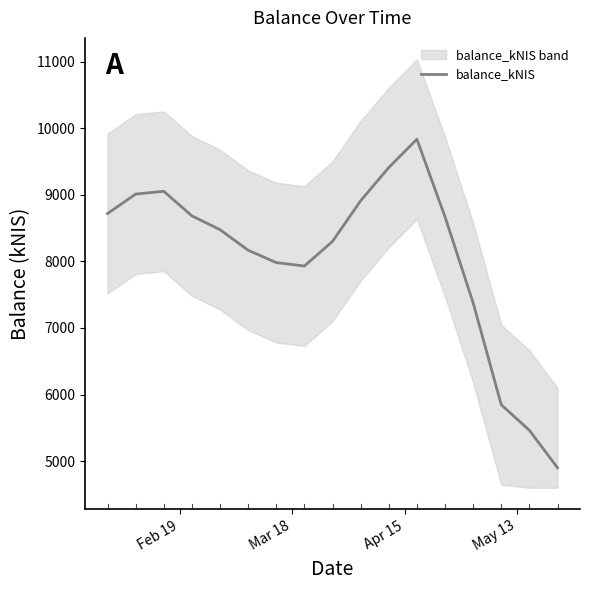

Reading left to right, what are all the values shown in this chart?

8718.2	9011.0	9053.3	8683.6	8476.5	8167.5	7982.0	7930.0	8300.7	8910.5	9409.7	9835.6	8670.5	7377.8	5846.5	5462.5	4899.7